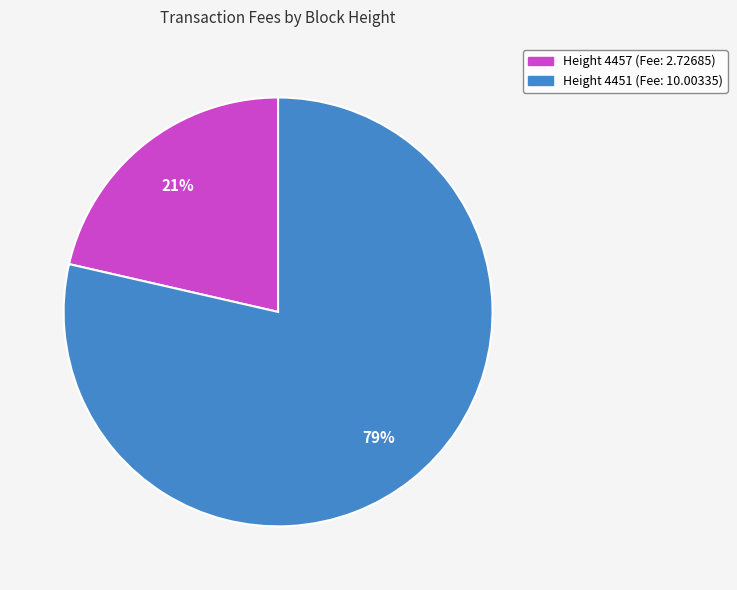

To the nearest percent, what is the average slice percentage?

50%